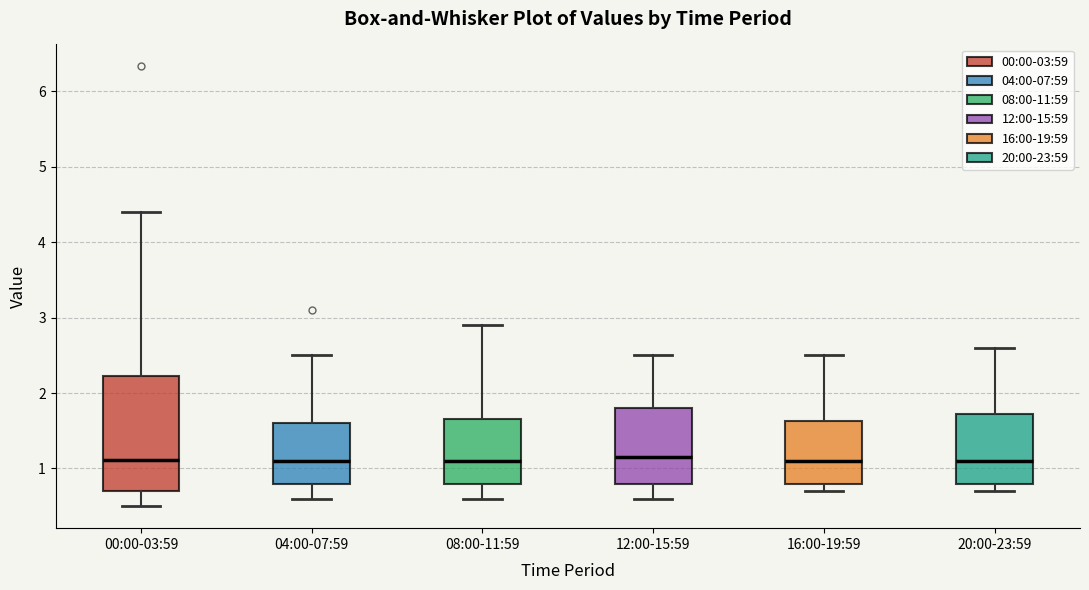

Comparing the boxes themselves (not the whiskers), which one is the tallest?

00:00-03:59